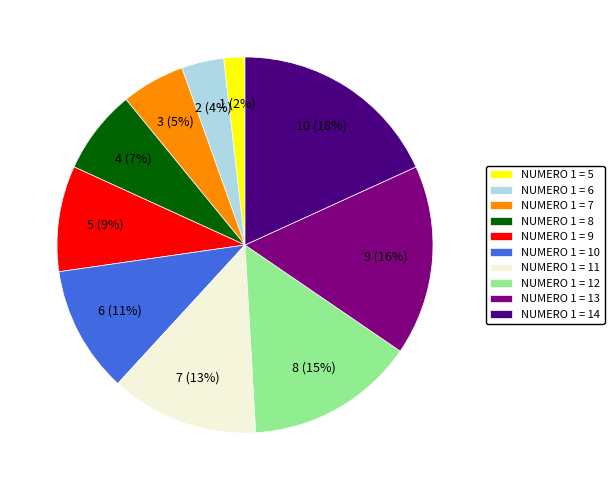

Is there a majority slice in this chart?

No